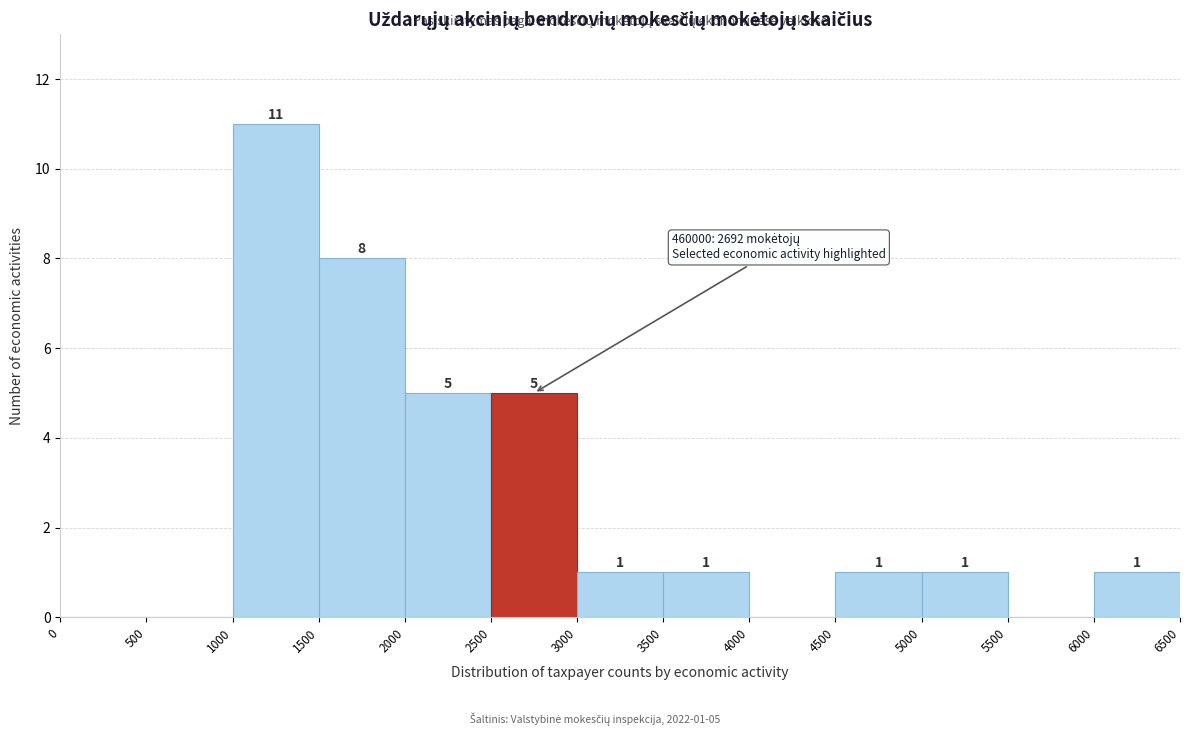

Which range on the x-axis has the tallest bar?

1000 to 1500